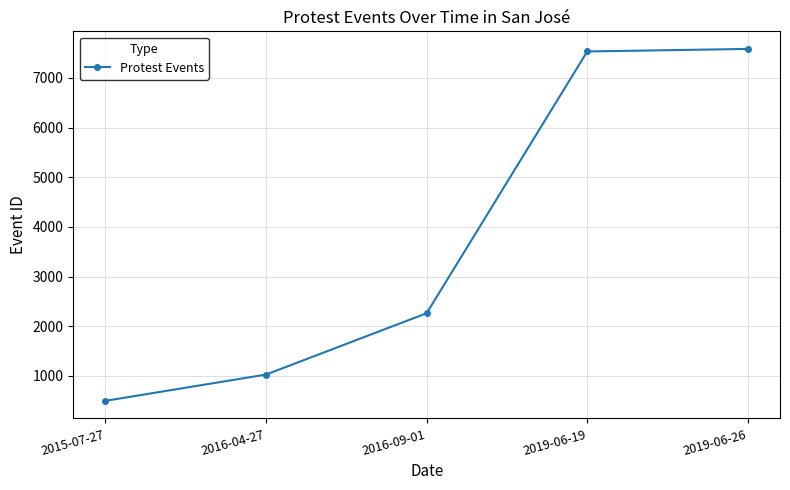

What is the minimum value shown in the chart?

497